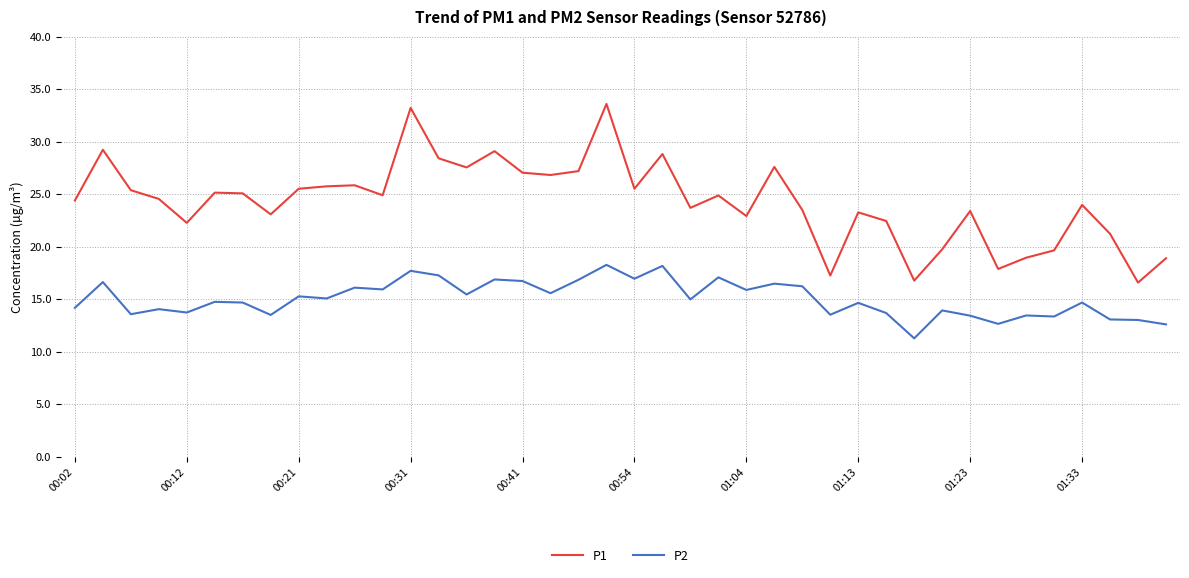

Which series has the largest total across all categories?

P1